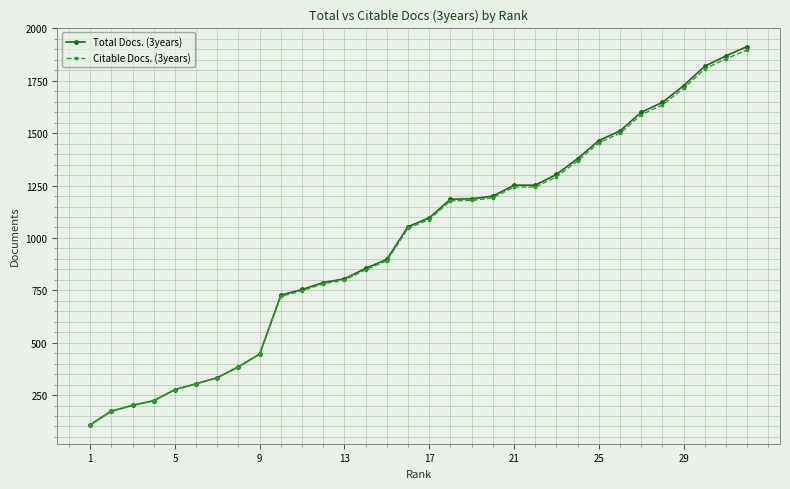

What is the value of the Citable Docs. (3years) point at the 28th from the left?

1635